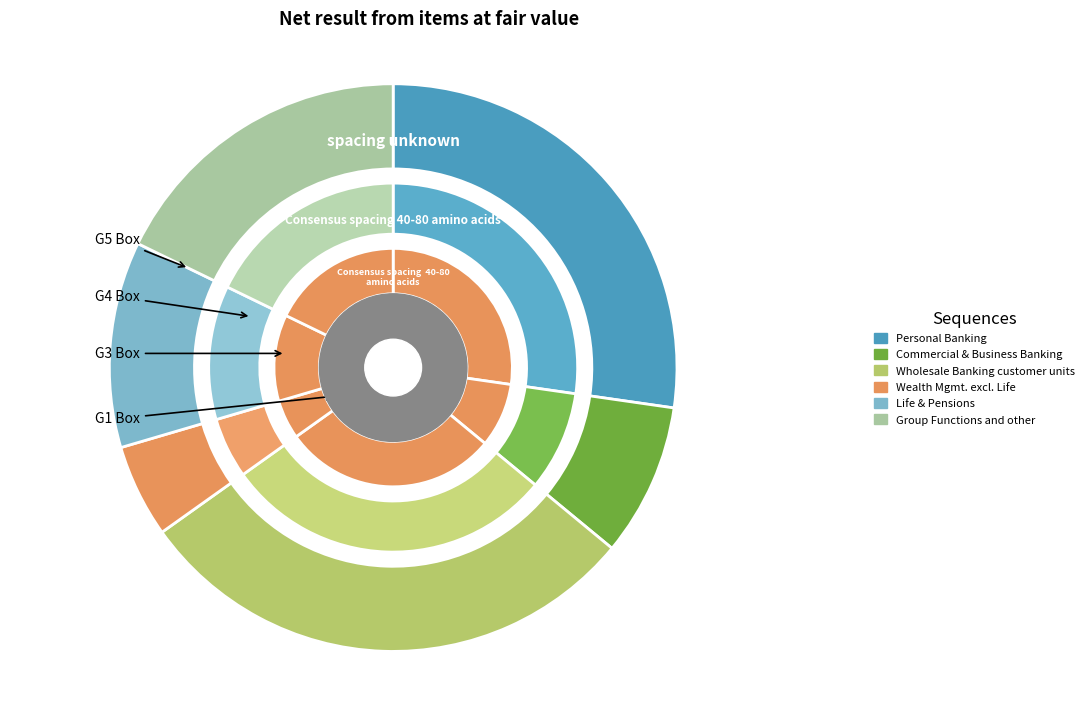

Between Life & Pensions and Group Functions and other, which is larger?

Group Functions and other